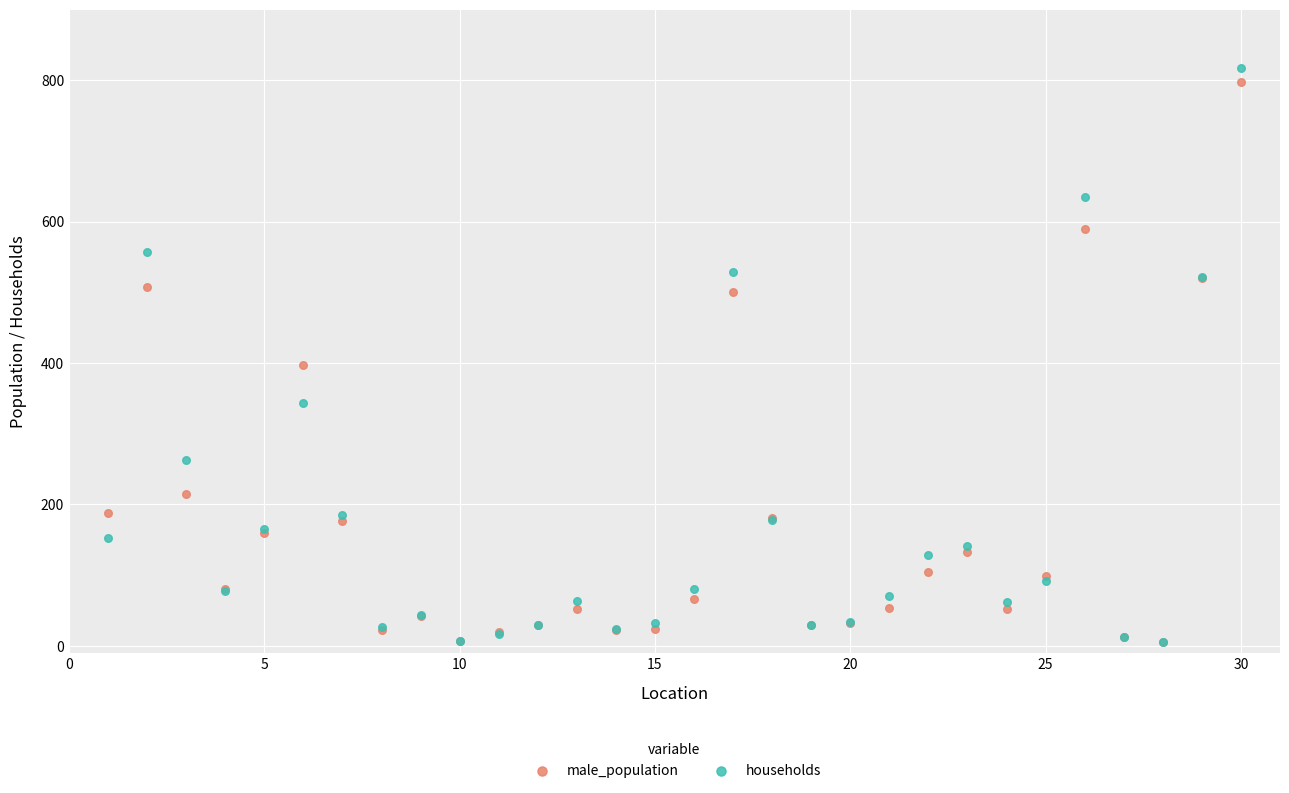

In the households series, what Y value is closest to 411?

344